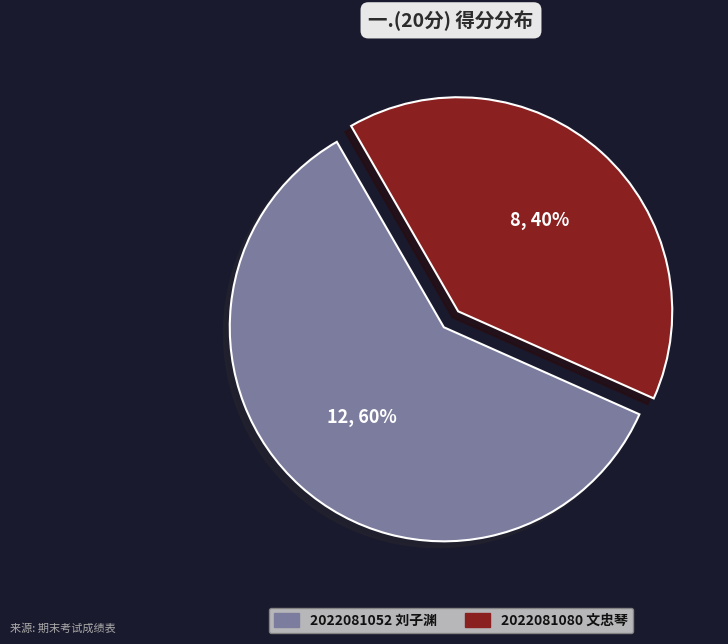

To the nearest percent, what portion does 2022081052 刘子渊 represent?

60%